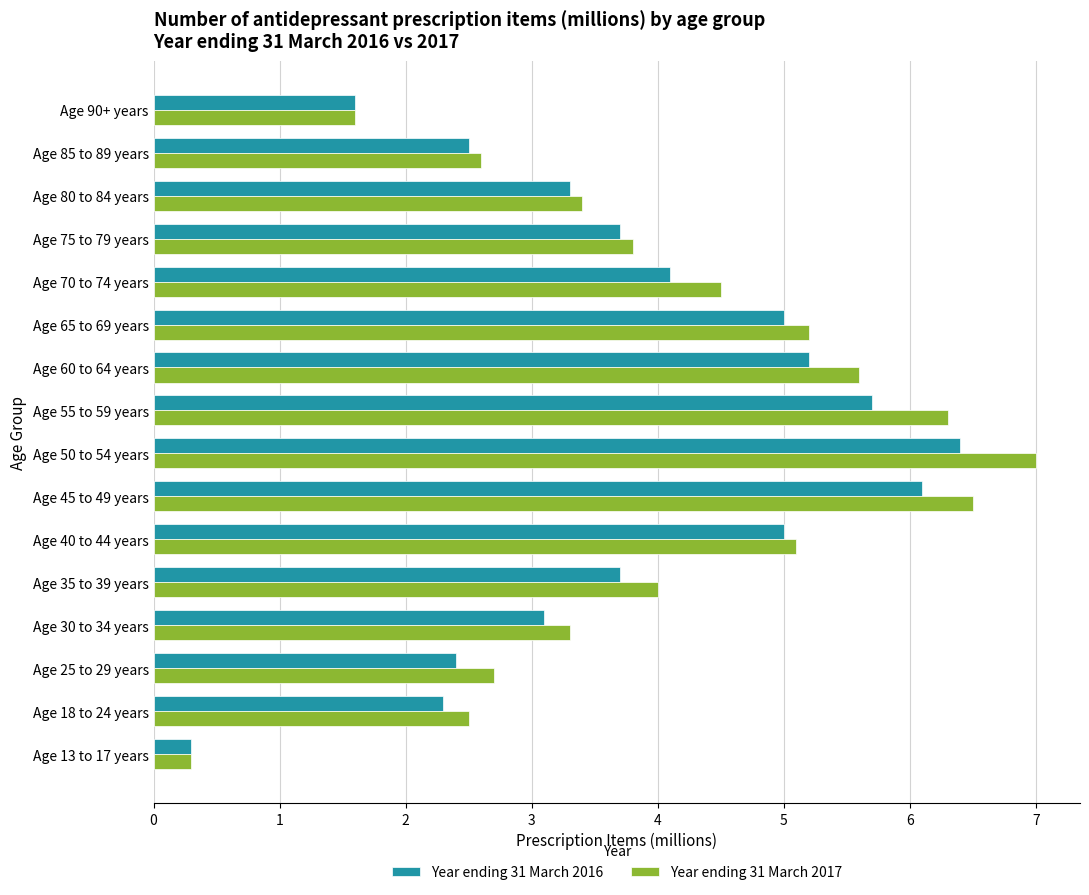

Is it true that Year ending 31 March 2017 equals 5.0 at Age 75 to 79 years?

False